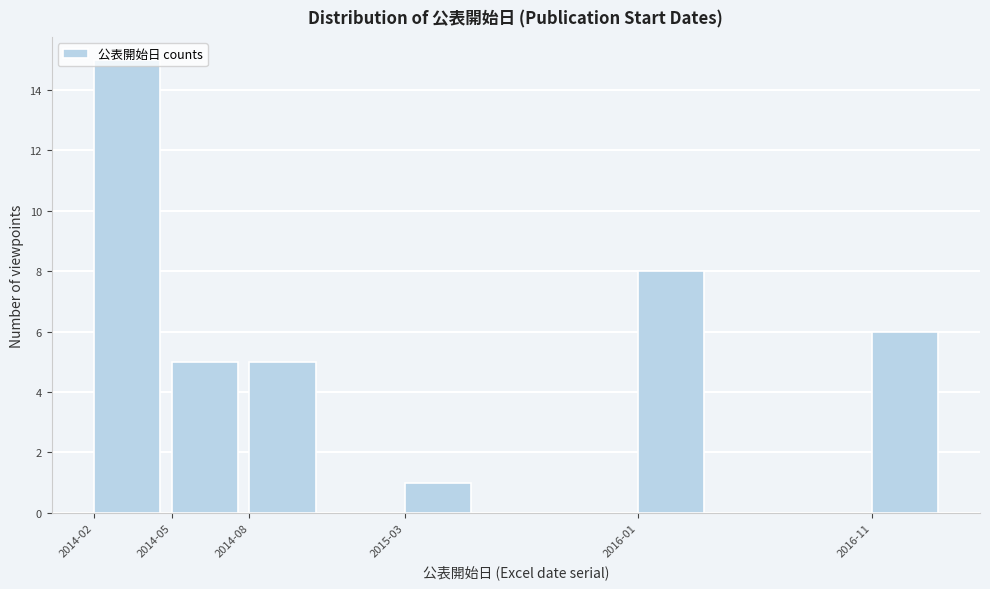

What is the approximate value at 2014-08?

5